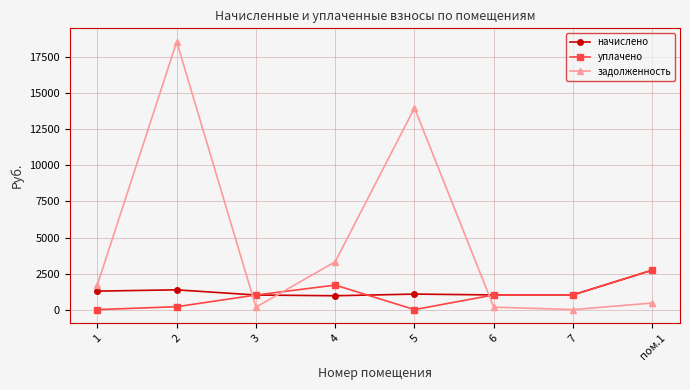

At which label does начислено first exceed 1074?

1